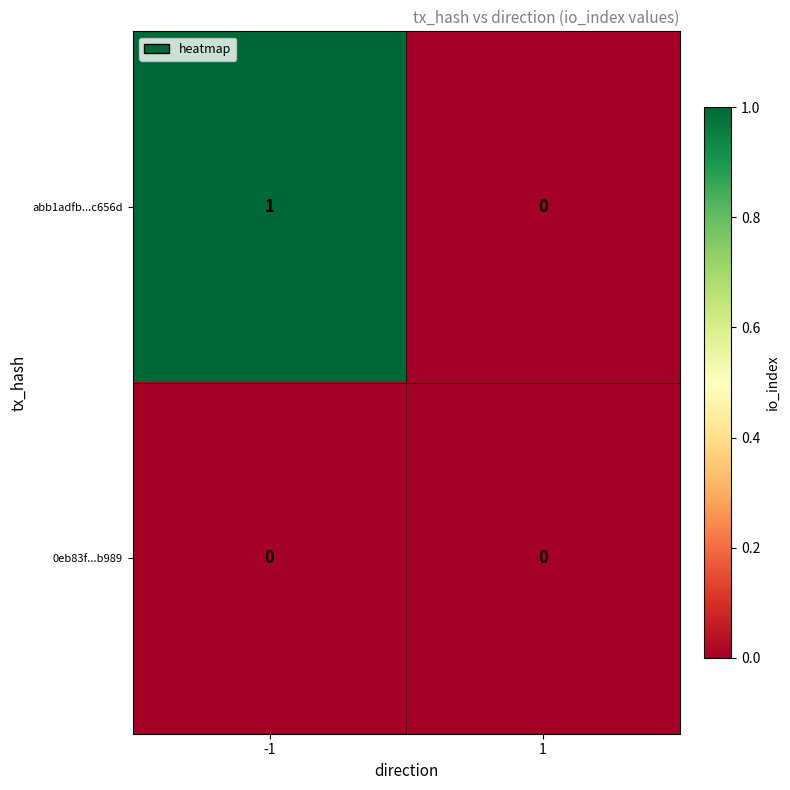

Which series changed the most between -1 and 1?

abb1adfb...c656d